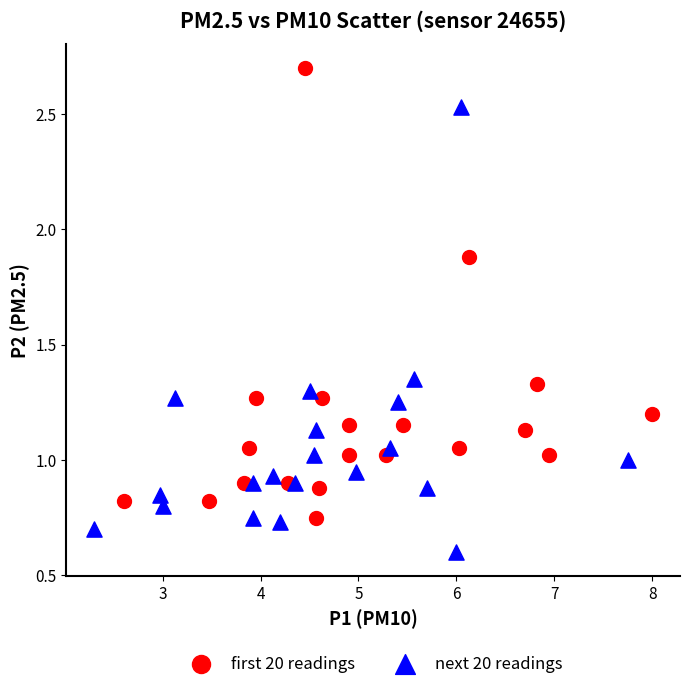

Which series contains the highest Y value?

first 20 readings